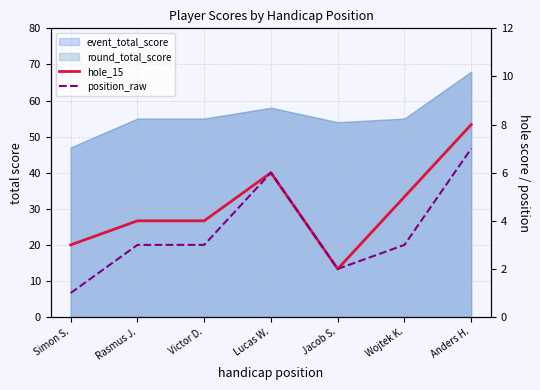

Read the hole_15 value at Victor D..

4